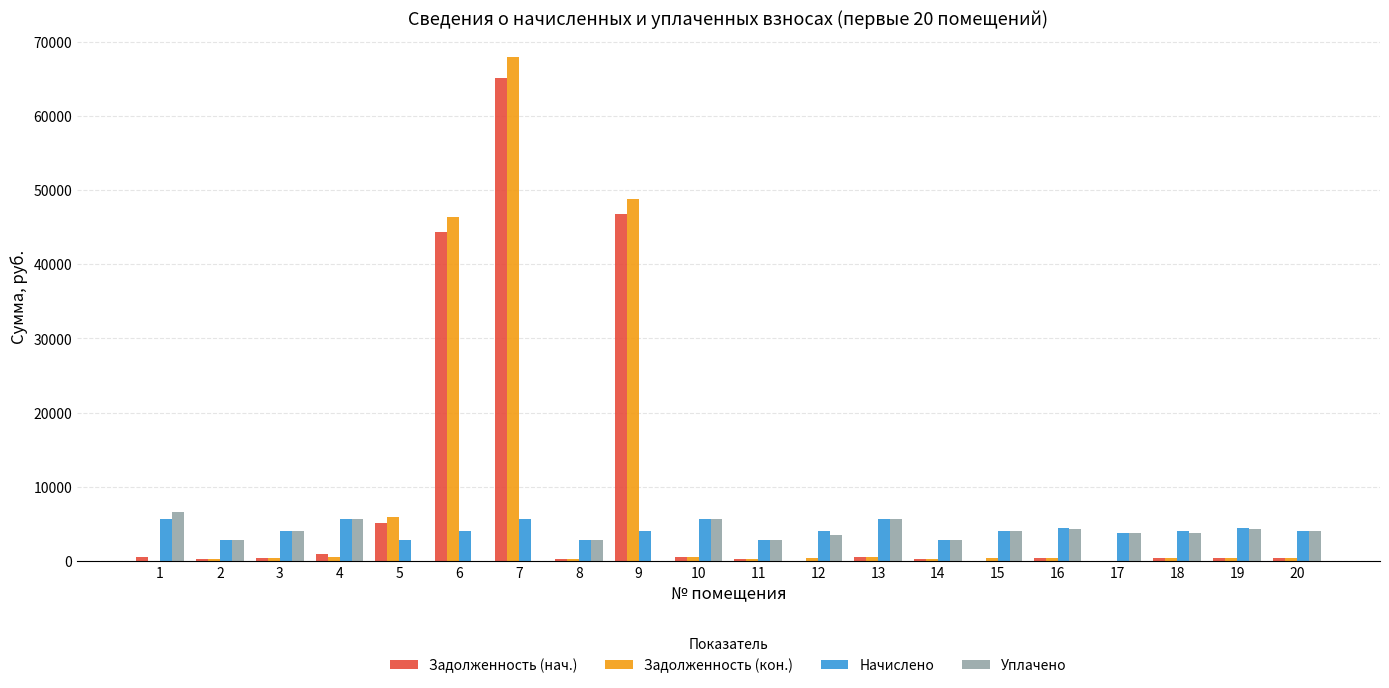

Between 3 and 4, which series saw the biggest shift?

Начислено